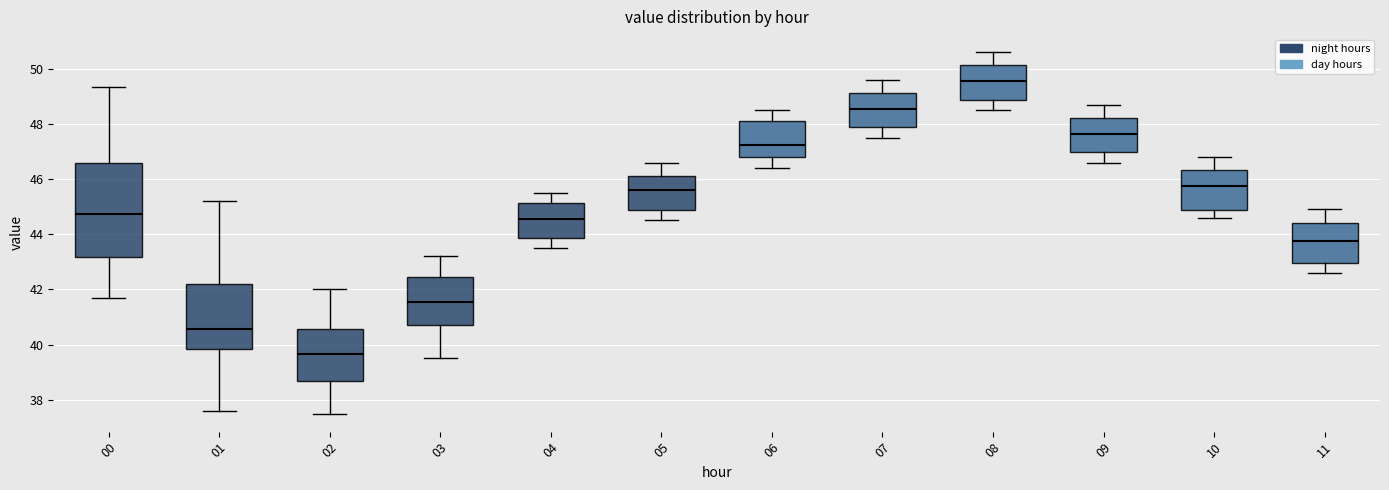

Where does the median line of the box at x = 11 sit on the y-axis? The values are not printed on the chart, so give them approximately, as read against the axis.

43.8